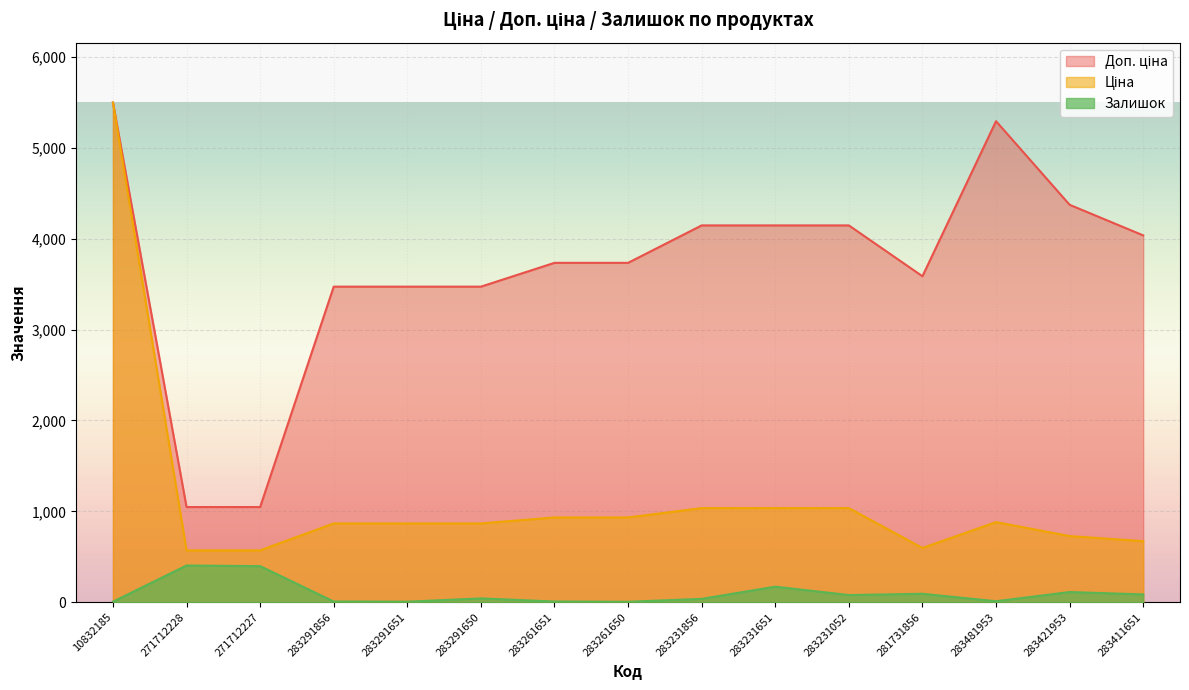

What position from the right is 283261650?

8